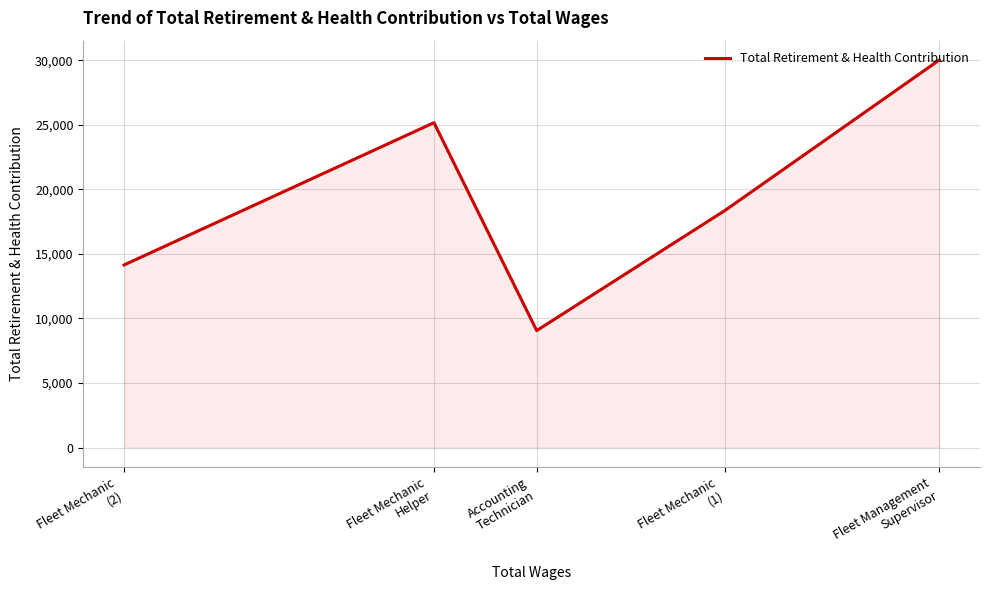

What value does the data have at Accounting
Technician?

9059